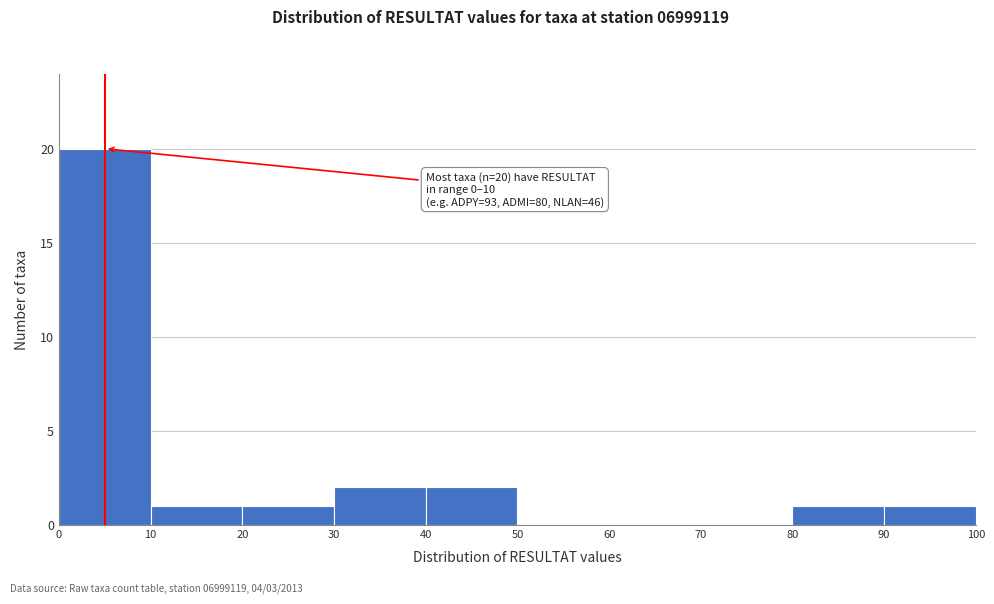

Which range on the x-axis has the tallest bar?

0 to 10